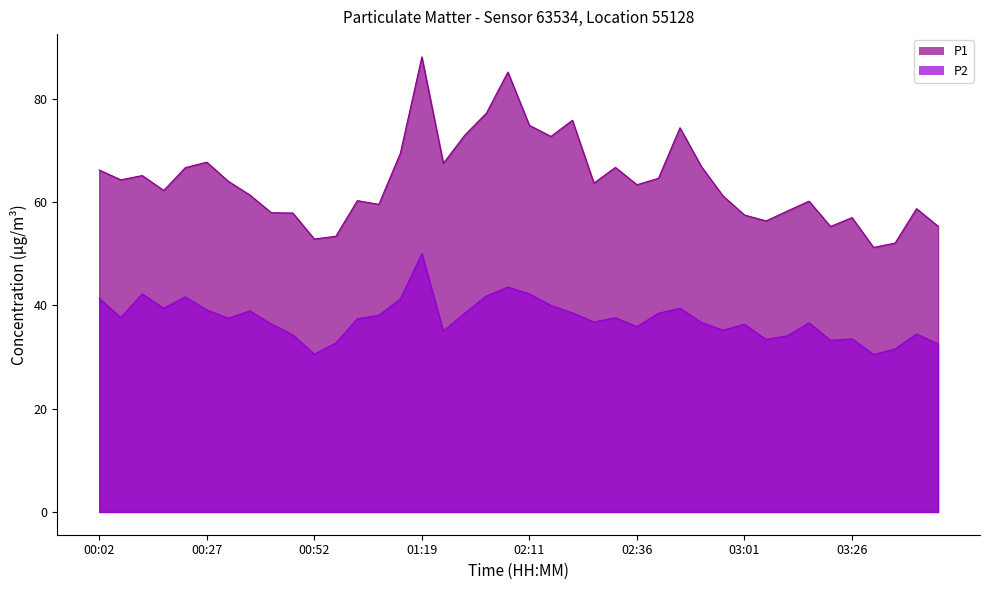

True or false: P1 and P2 cross at least once.

False